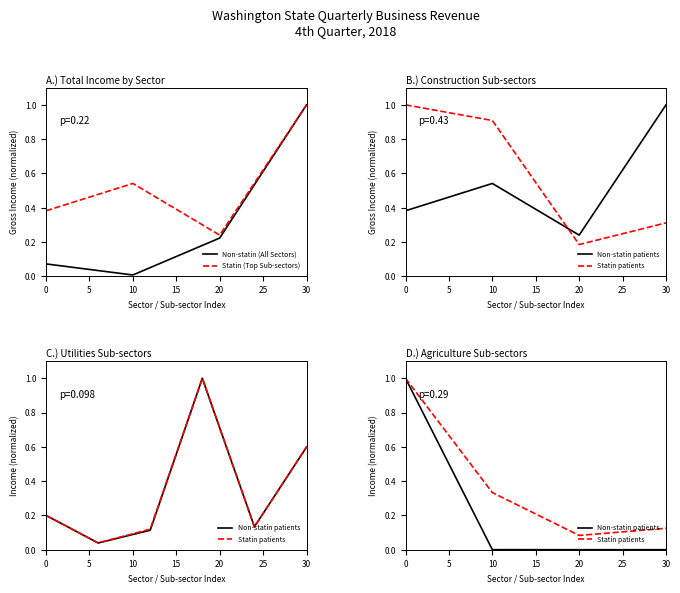

At which label does Non-statin (All Sectors) reach its minimum?

10